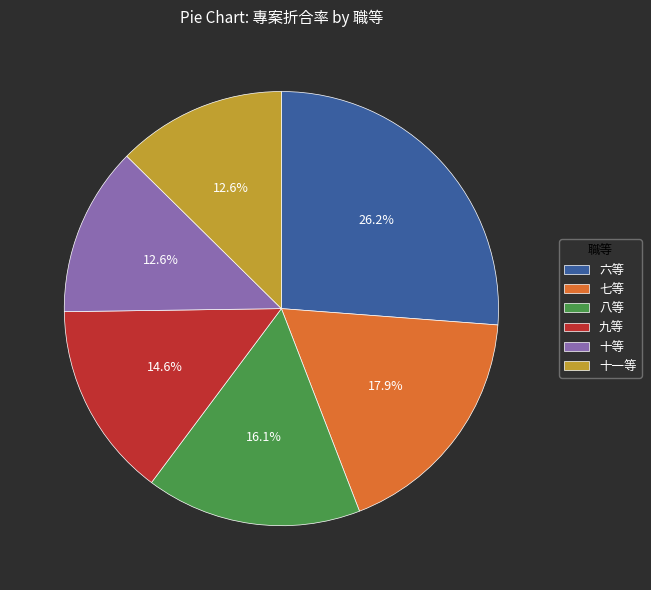

Which slice is the largest?

六等